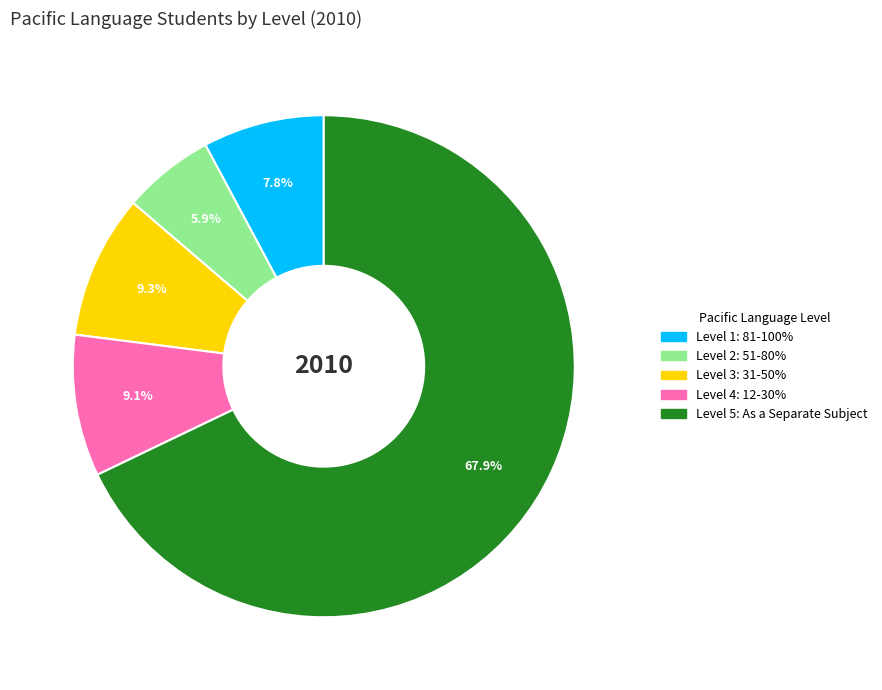

Approximately how many times larger is the value at Level 3: 31-50% compared to Level 2: 51-80%?

1.6